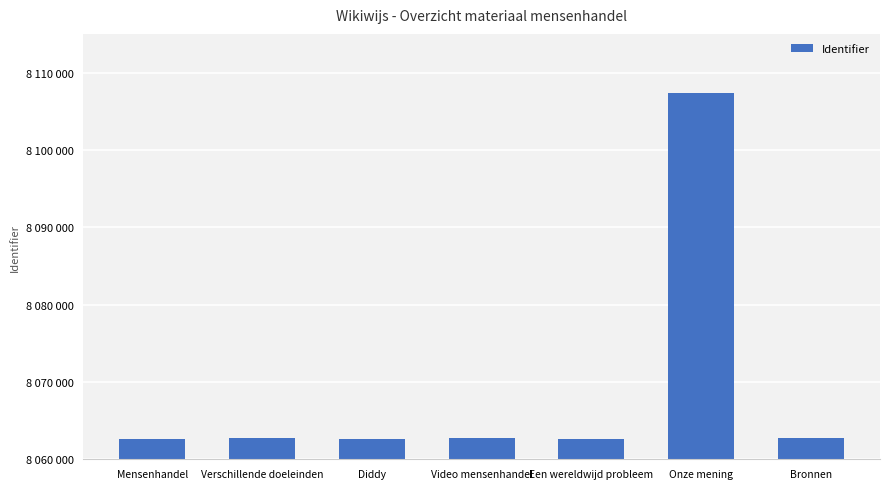

What is the change in value from Mensenhandel to Bronnen?

+31